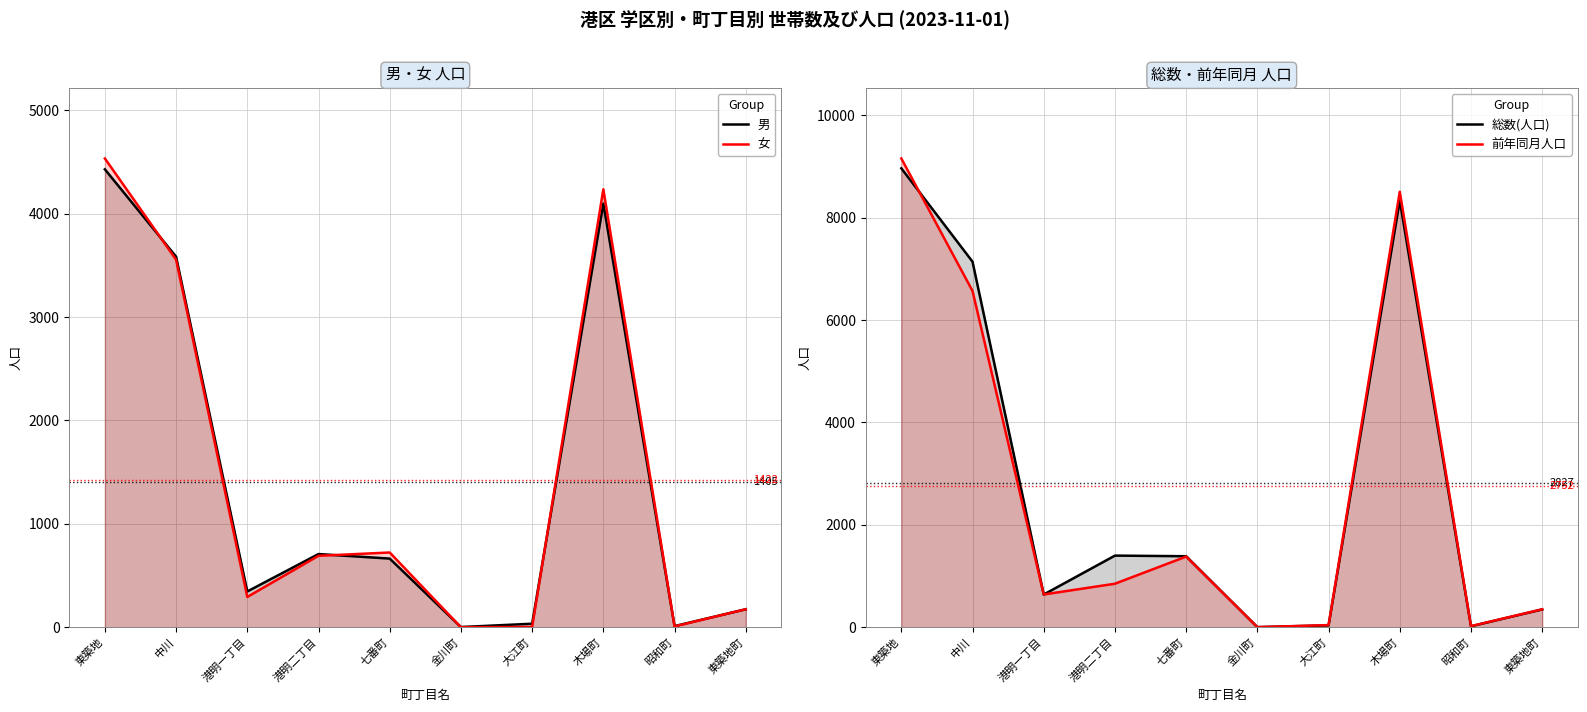

What is the total value across all series at 東築地町?

1047